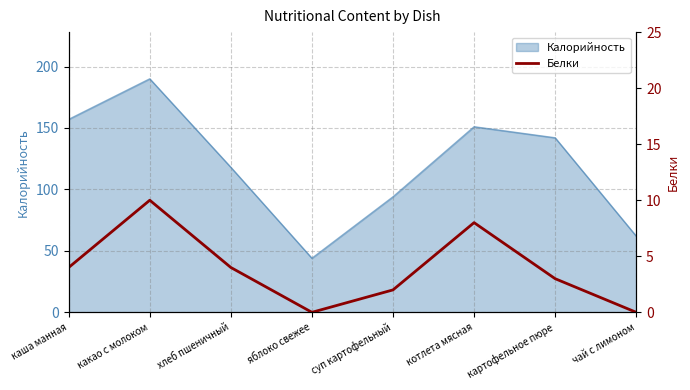

What is the highest value of the Калорийность series?

190